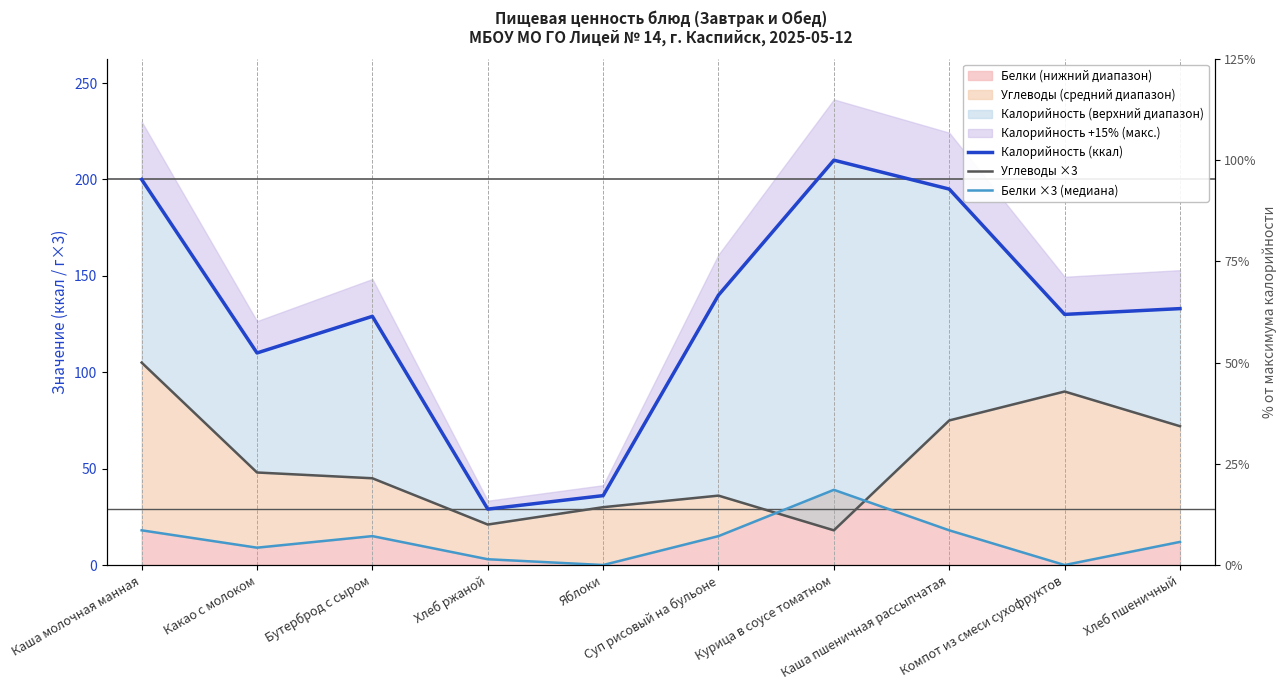

Is it true that Белки ×3 (медиана) equals 15 at Яблоки?

False